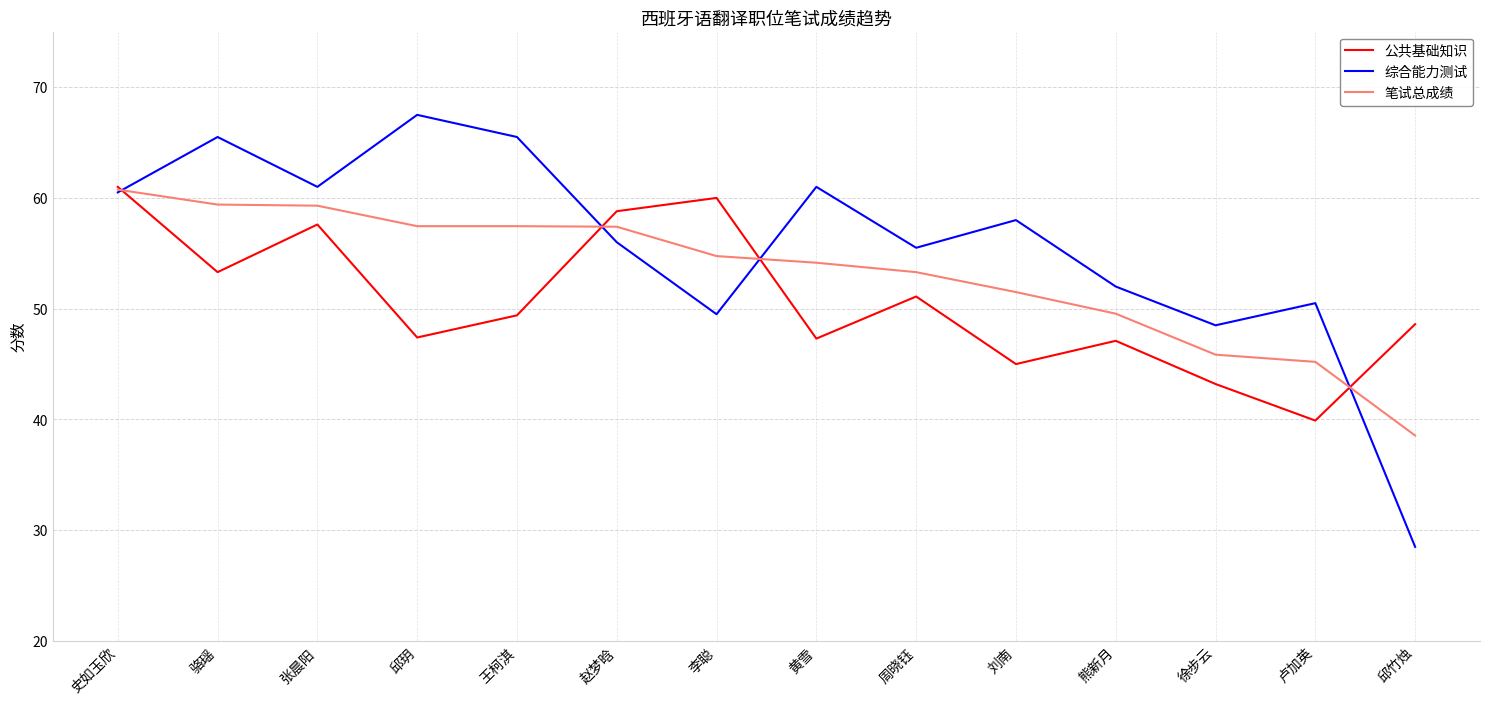

Is it true that 笔试总成绩 equals 54.8 at 李聪?

True